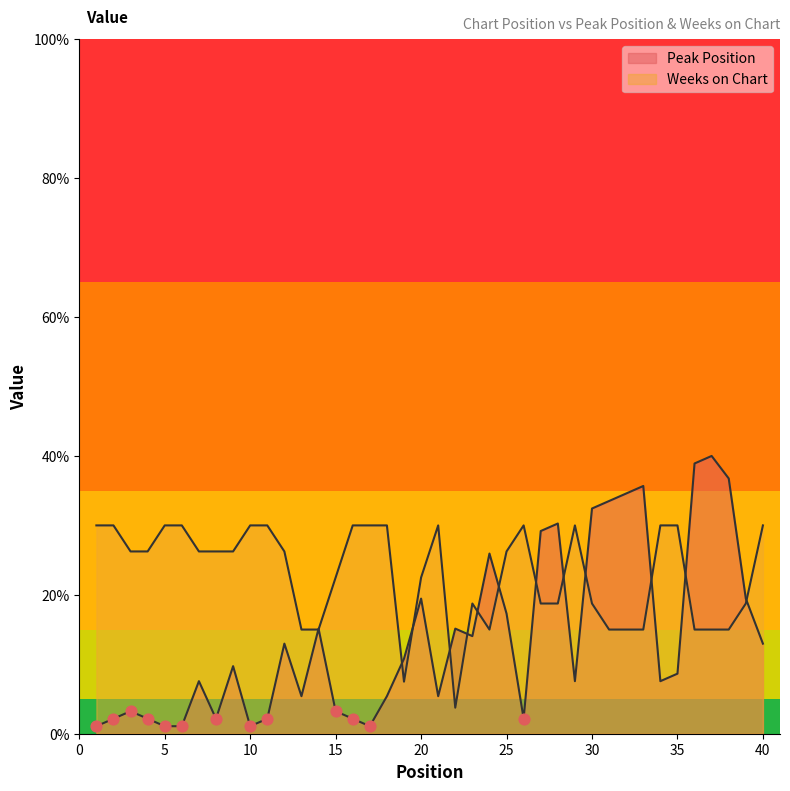

At how many categories does at least one series exceed 17?

36